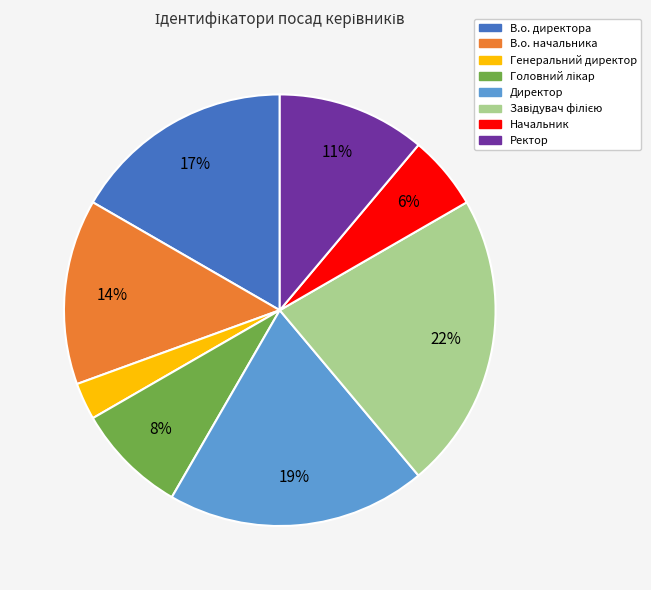

Which slice is the smallest?

Генеральний директор